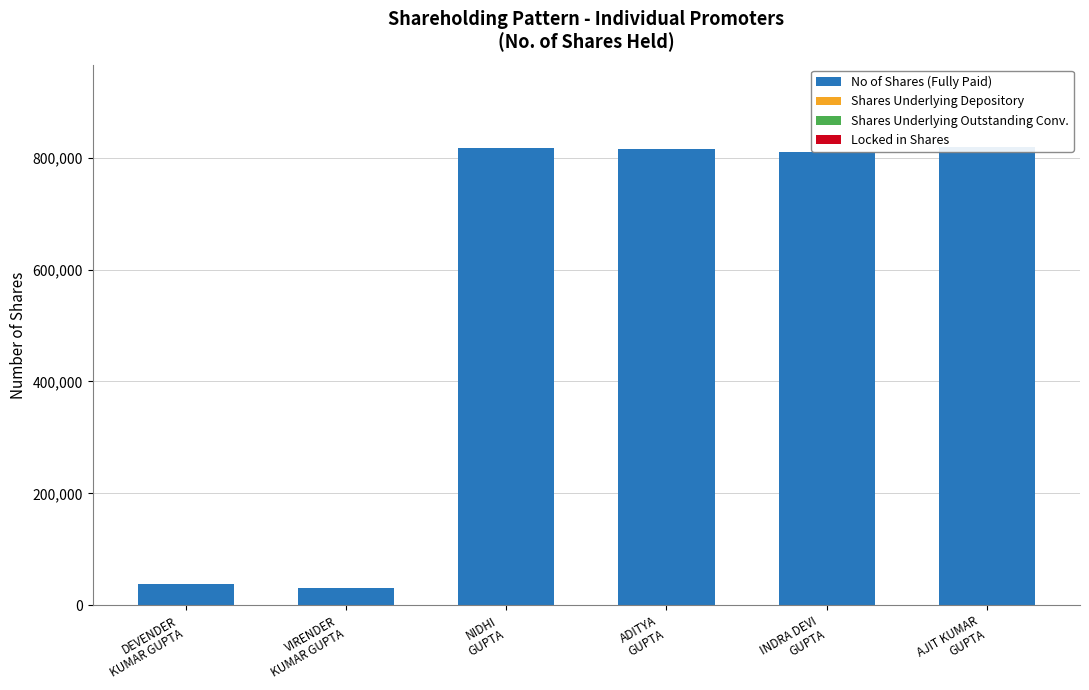

At how many categories does at least one series exceed 280666?

4